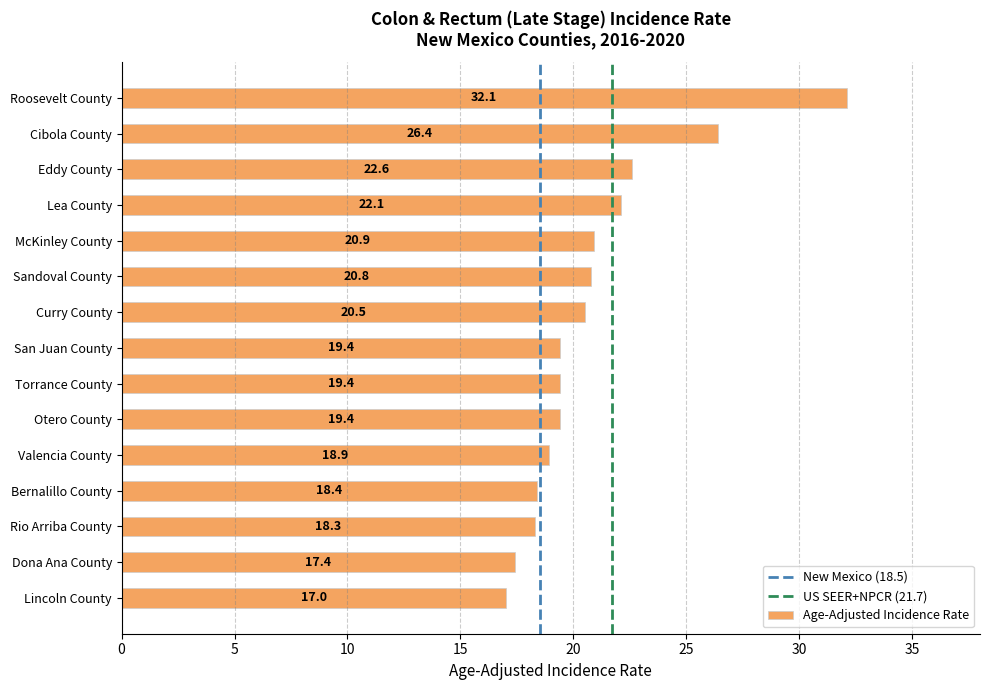

Where is the data nearest to the value 24?

Eddy County